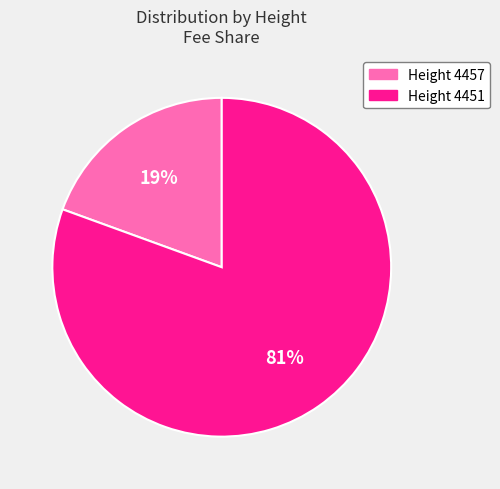

To the nearest percent, what is the average slice percentage?

50%